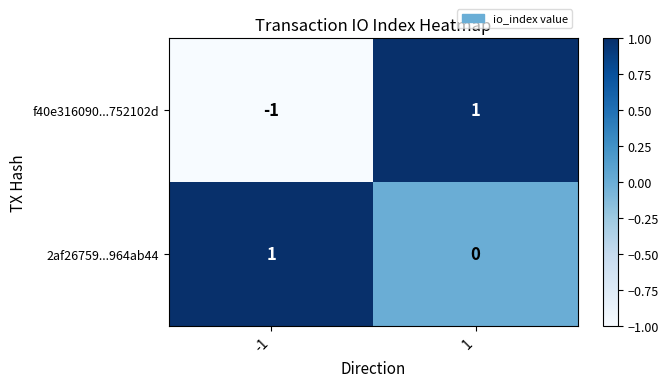

True or false: 2af26759...964ab44 has a value of -1 at 1.

False